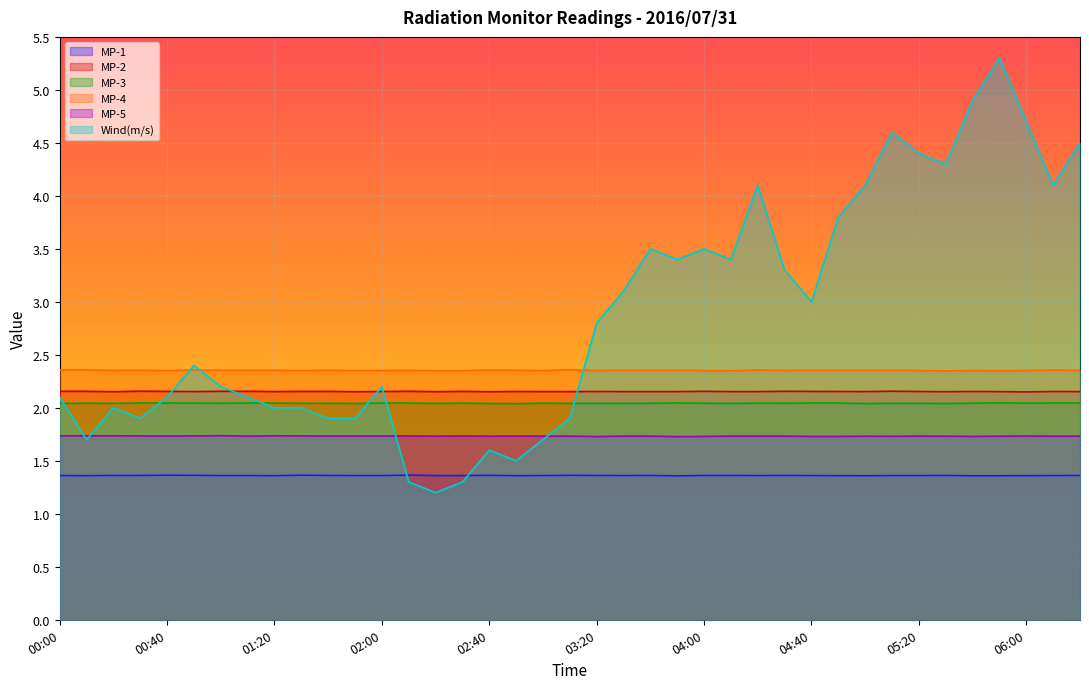

What is the greatest value displayed?

5.3